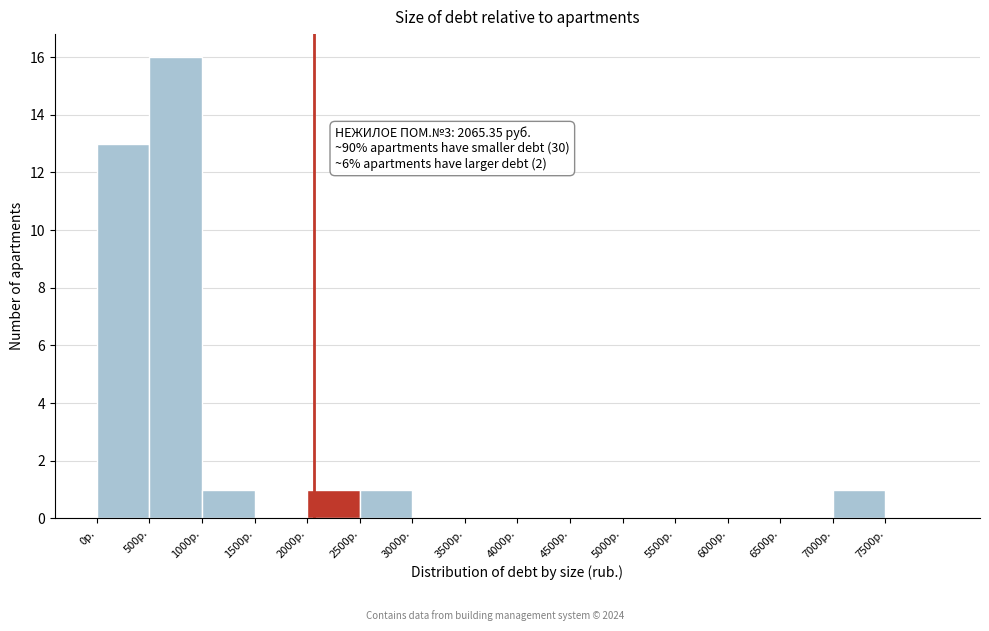

Over which range of the x-axis is the bar tallest?

500 to 1000